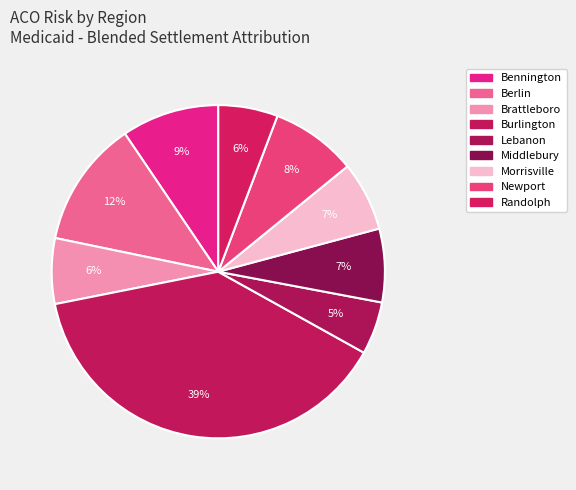

The Bennington slice represents 9% of the pie. True or false?

True